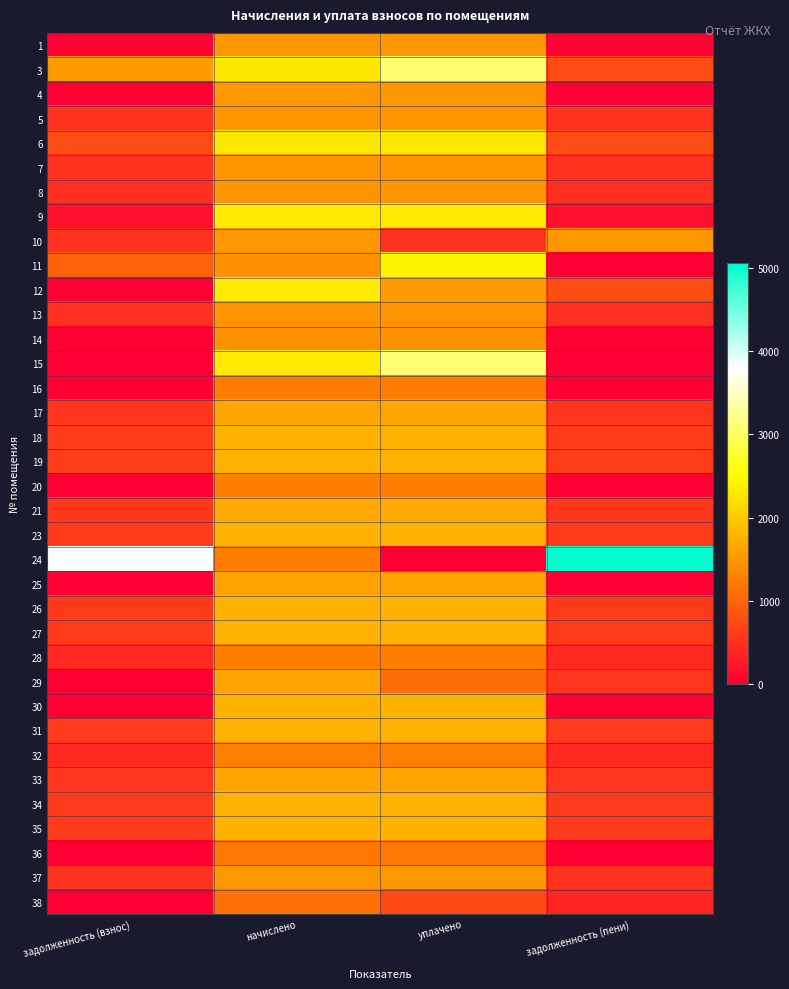

How many distinct data groups are displayed?

36